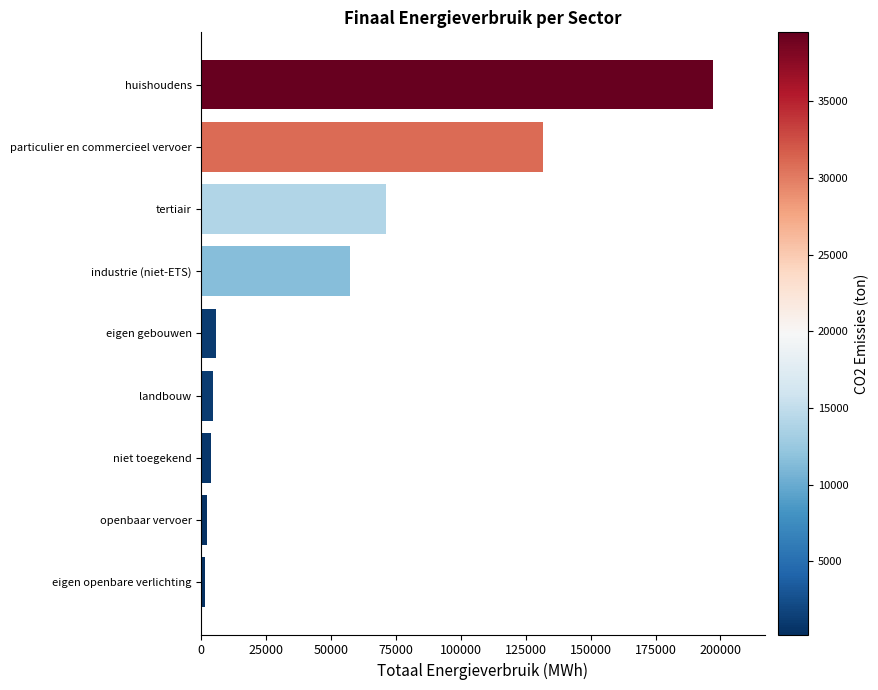

The chart shows a value of 26790.6 at industrie (niet-ETS). True or false?

False